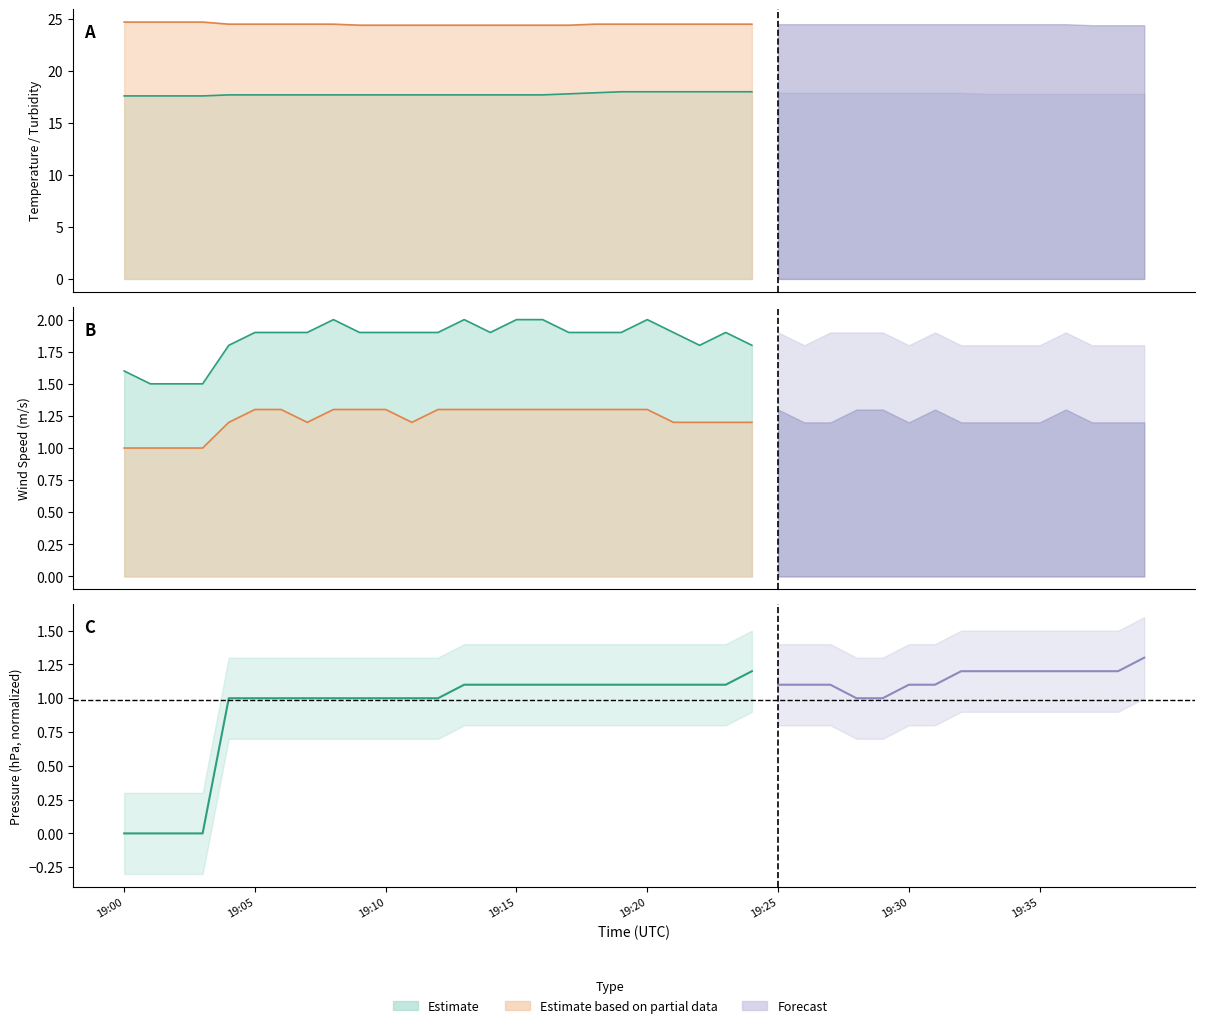

What is the label of the 19th point from the left?

18